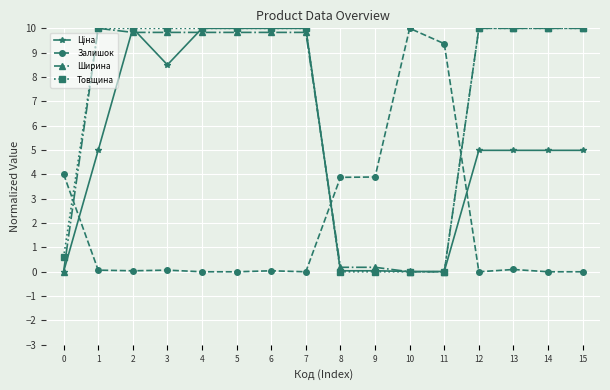

Count the number of categories in the chart.

16